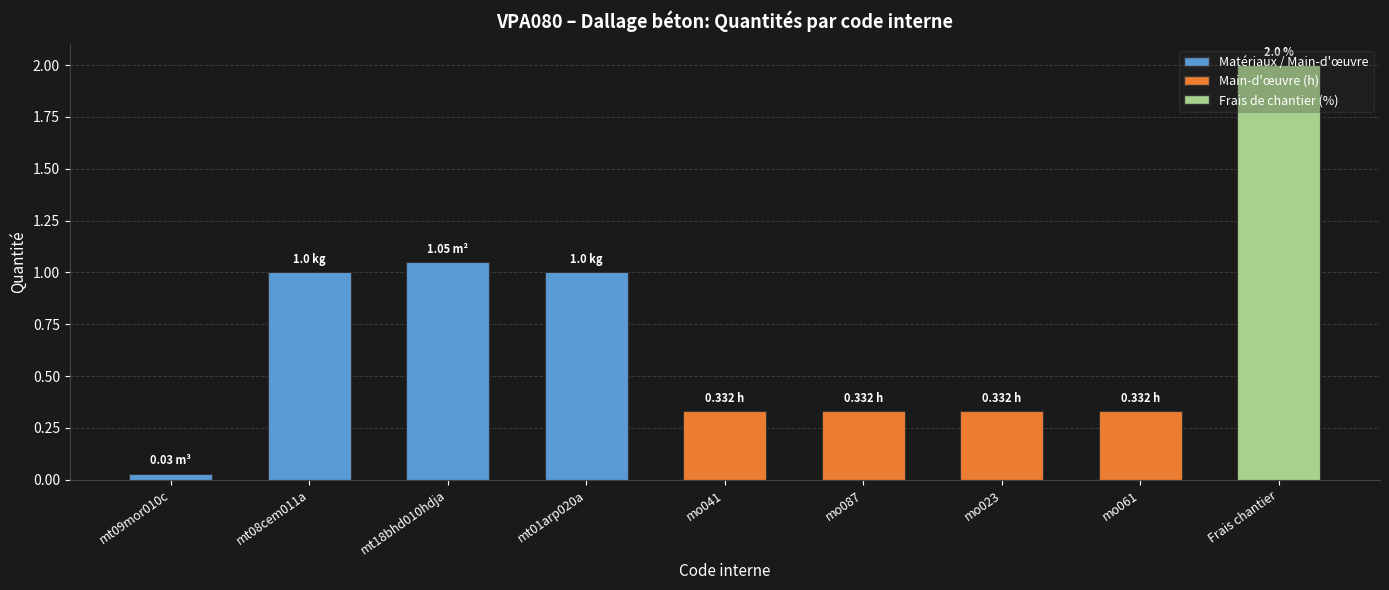

Between mt08cem011a and mo087, which is larger?

mt08cem011a